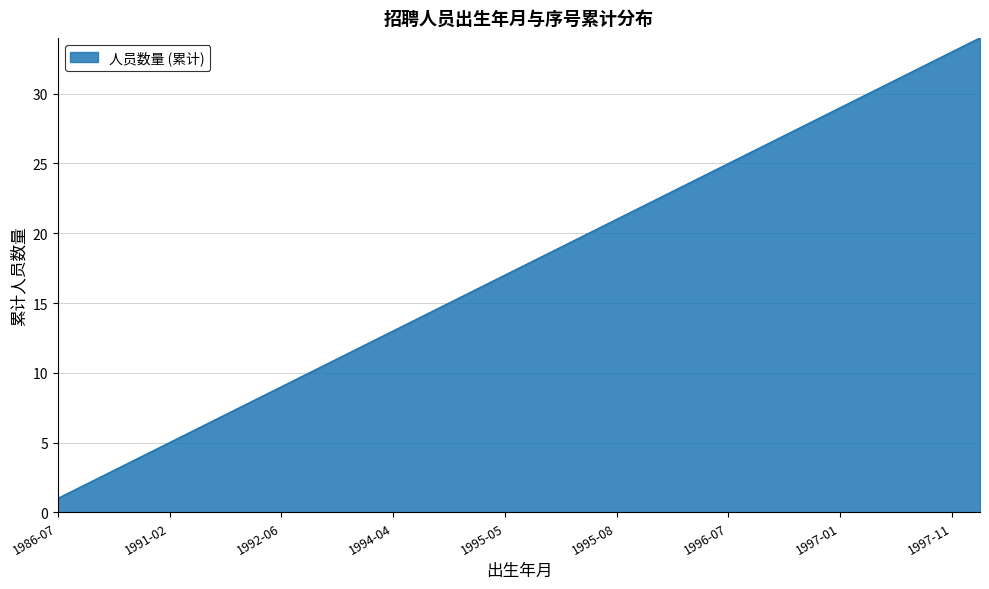

What is the difference between the maximum and minimum values?

33